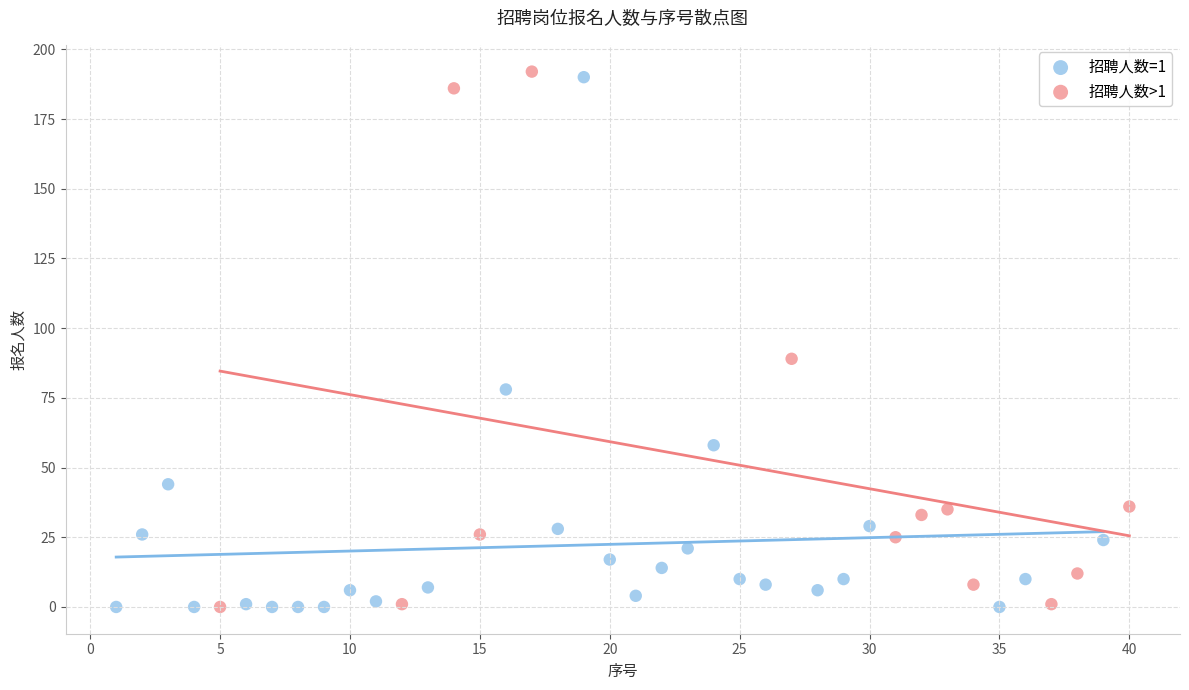

What are all the series names shown in the legend?

招聘人数=1, 招聘人数>1